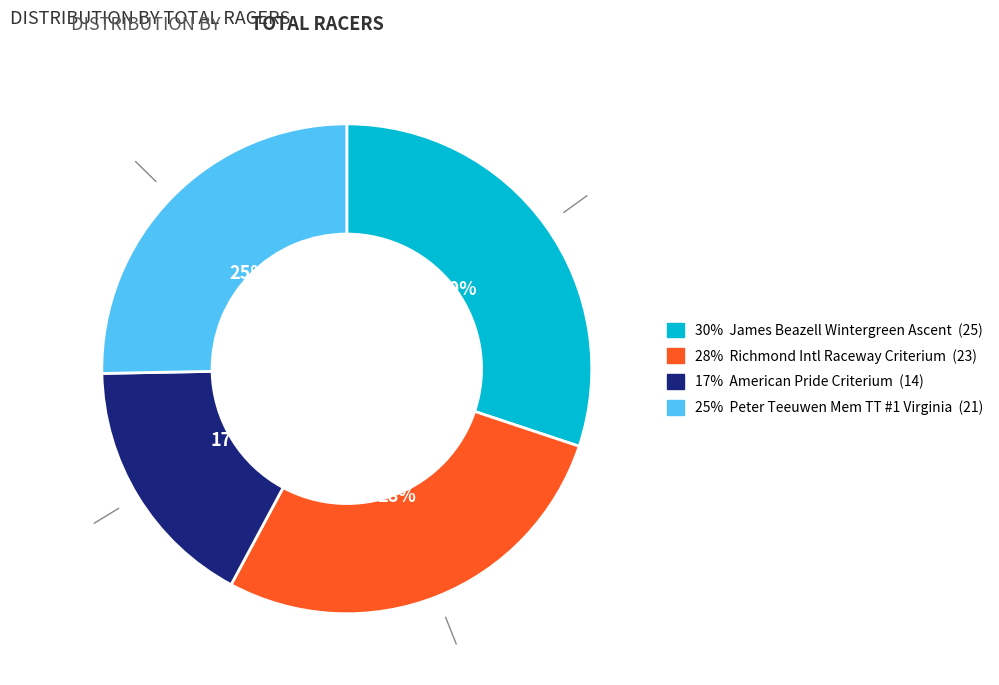

How many slices are in this pie chart?

4